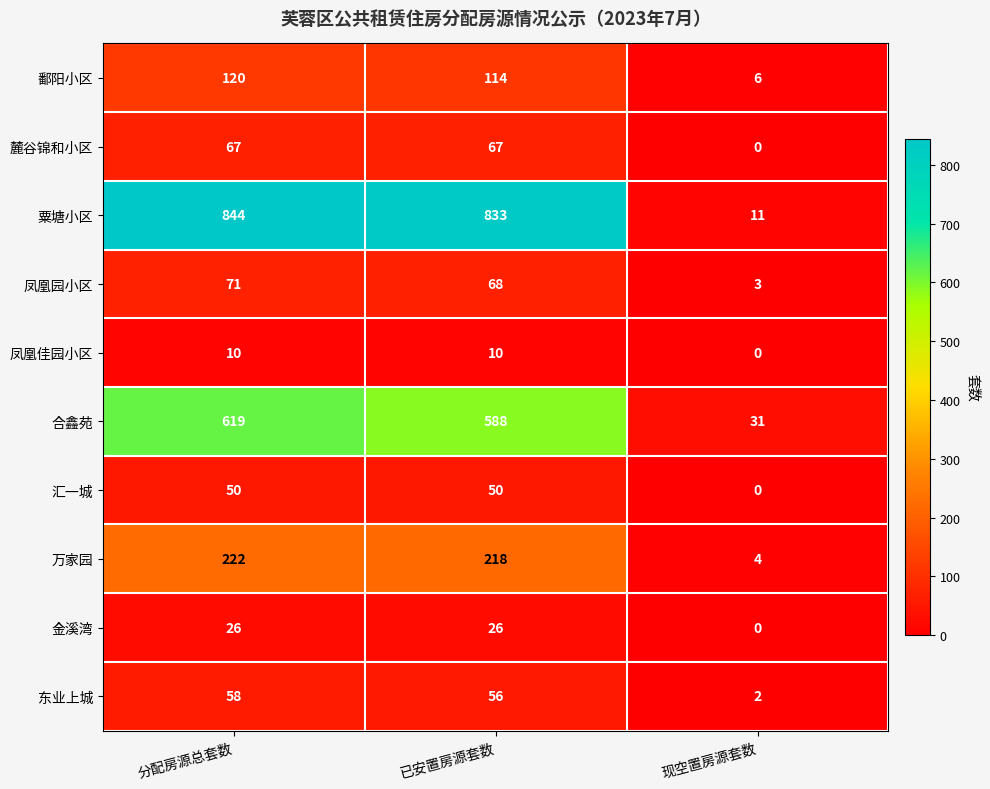

Which series changed the most between 分配房源总套数 and 现空置房源套数?

粟塘小区